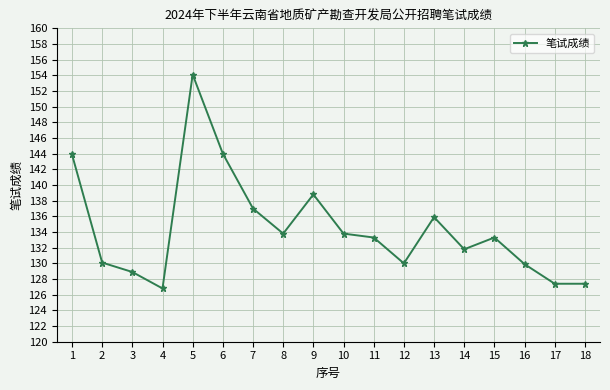

Which label corresponds to the largest value in the chart?

5